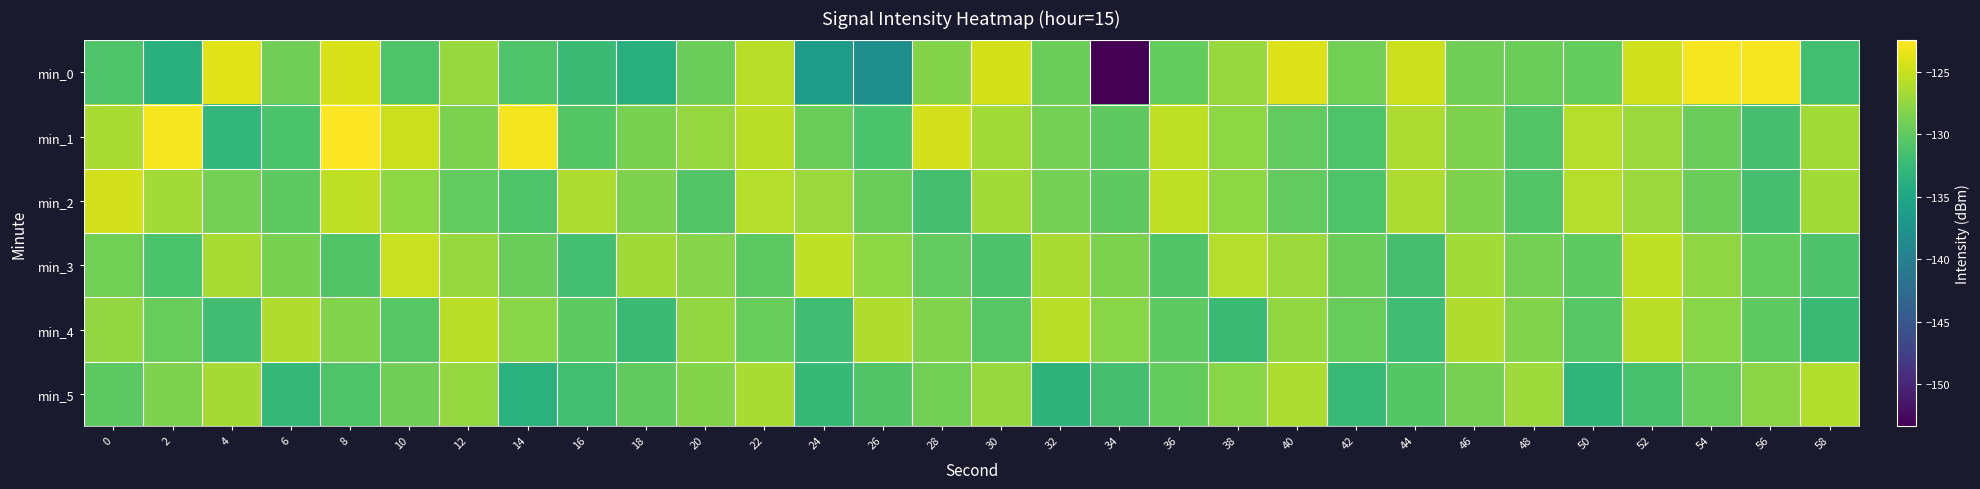

Rank the series at 24 from highest to lowest value.

min_3, min_2, min_1, min_4, min_5, min_0